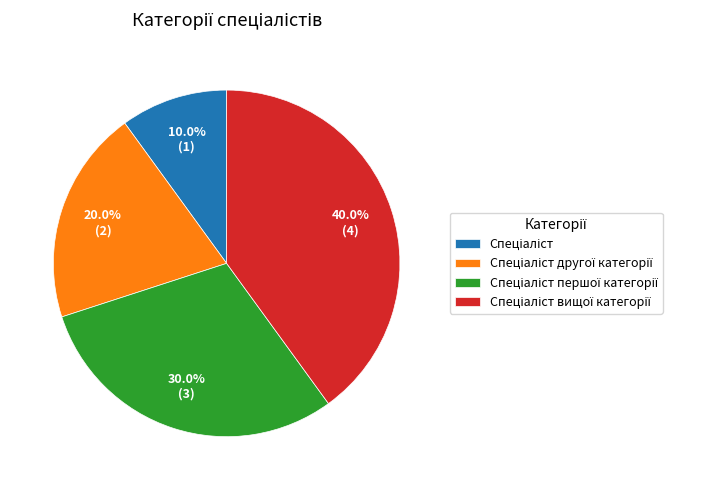

Is there any slice that represents more than half of the pie?

No